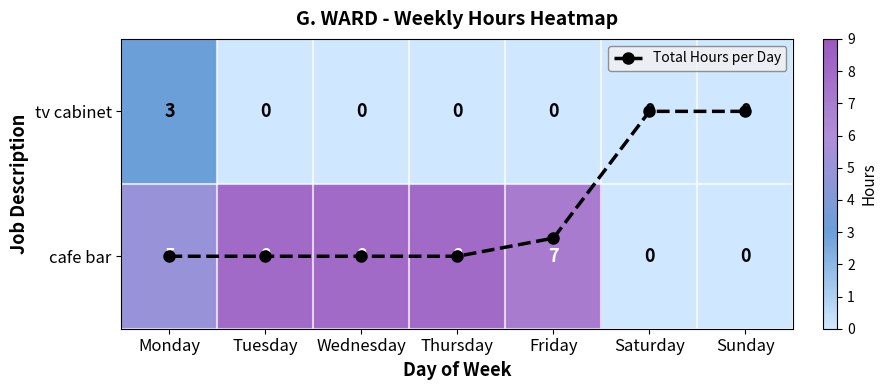

What is the maximum value shown in the chart?

8.0